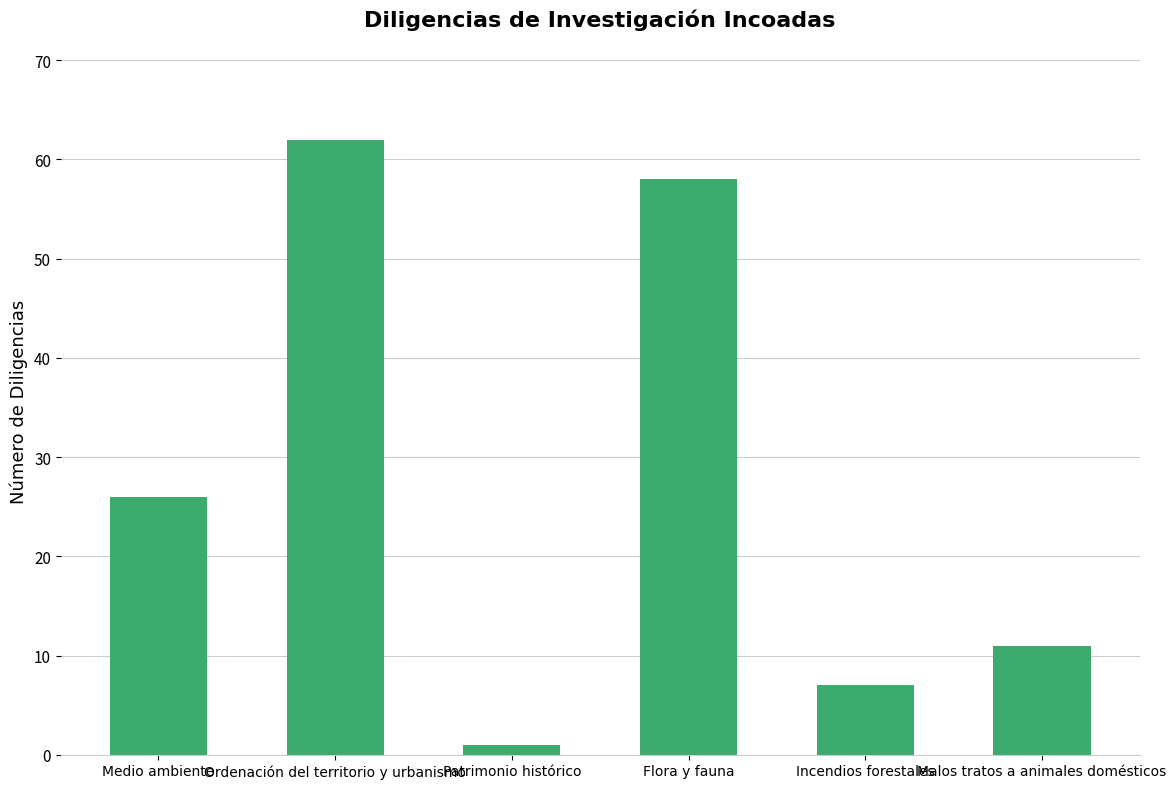

What is the approximate value at Flora y fauna, to the nearest 10?

60